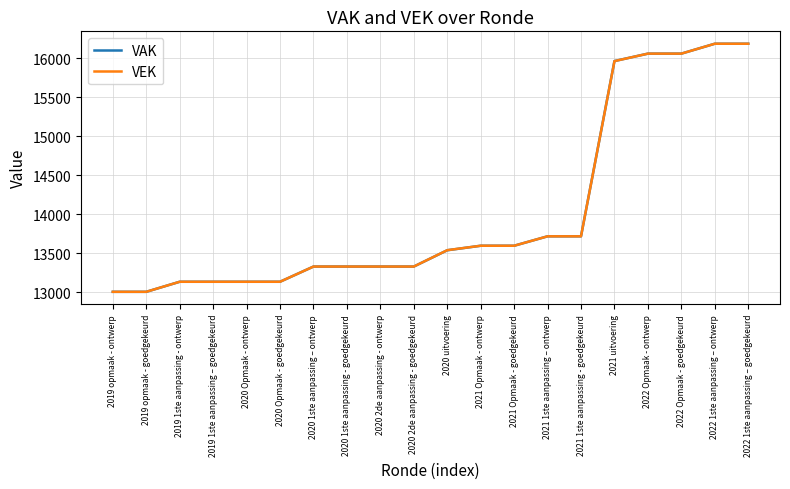

What is the minimum value for VAK?

13006